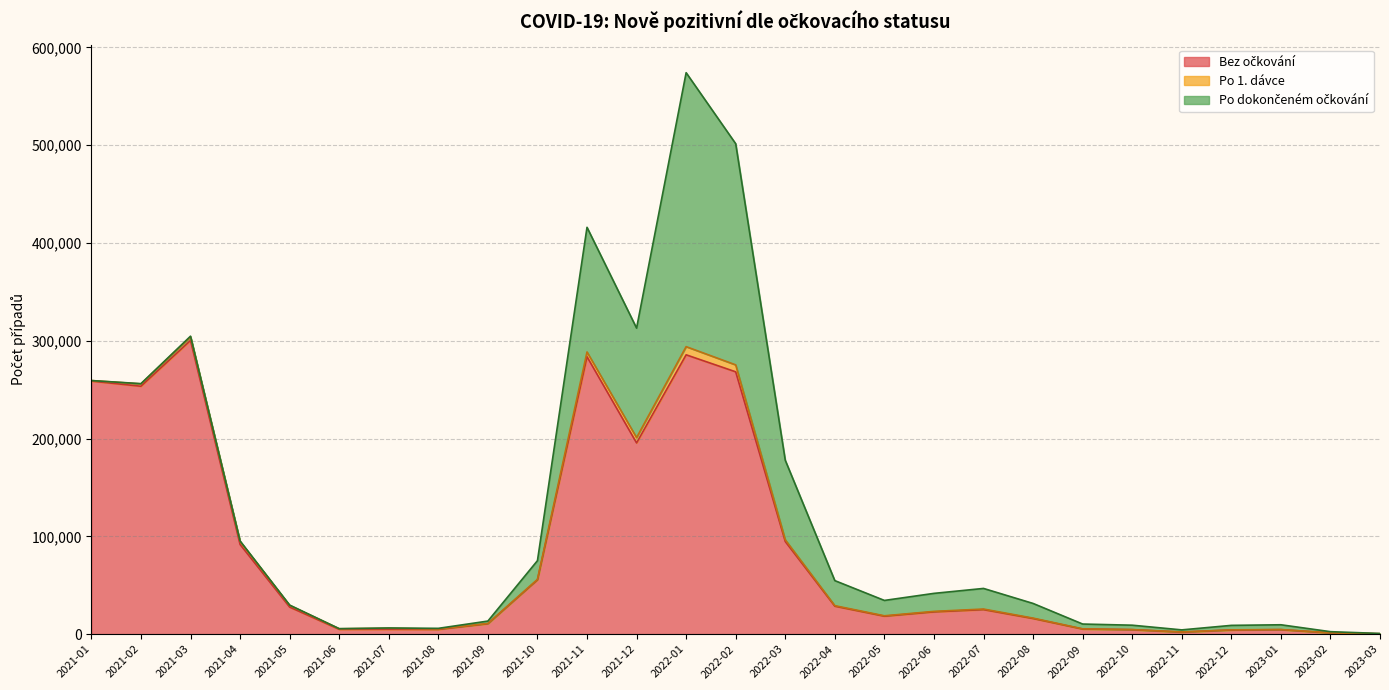

What is the average value of the Pozitivní po dokončeném očkování series?

35937